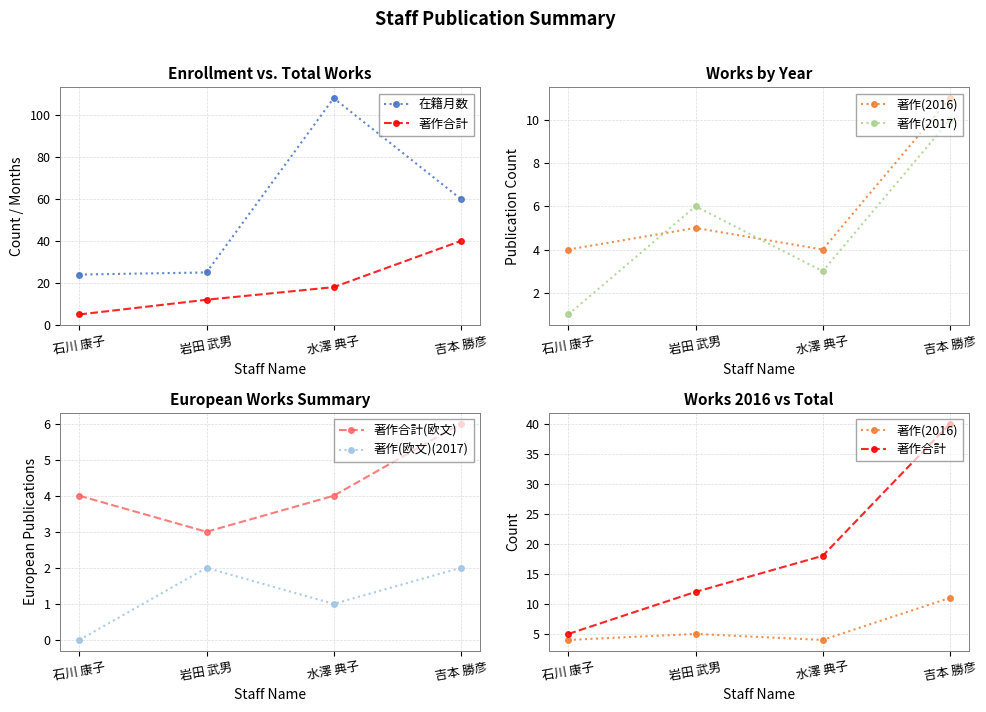

What position from the left is 石川 康子?

1